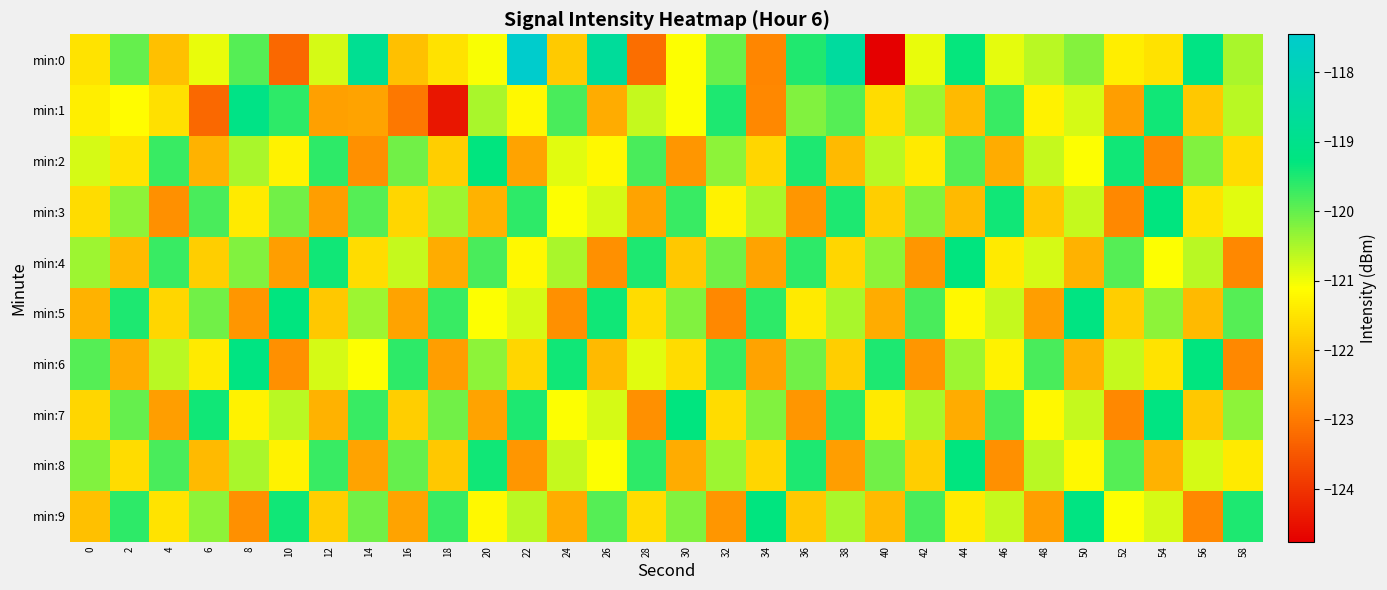

At 24, list the series in order from smallest to largest.

min:5, min:9, min:0, min:3, min:7, min:2, min:8, min:4, min:1, min:6